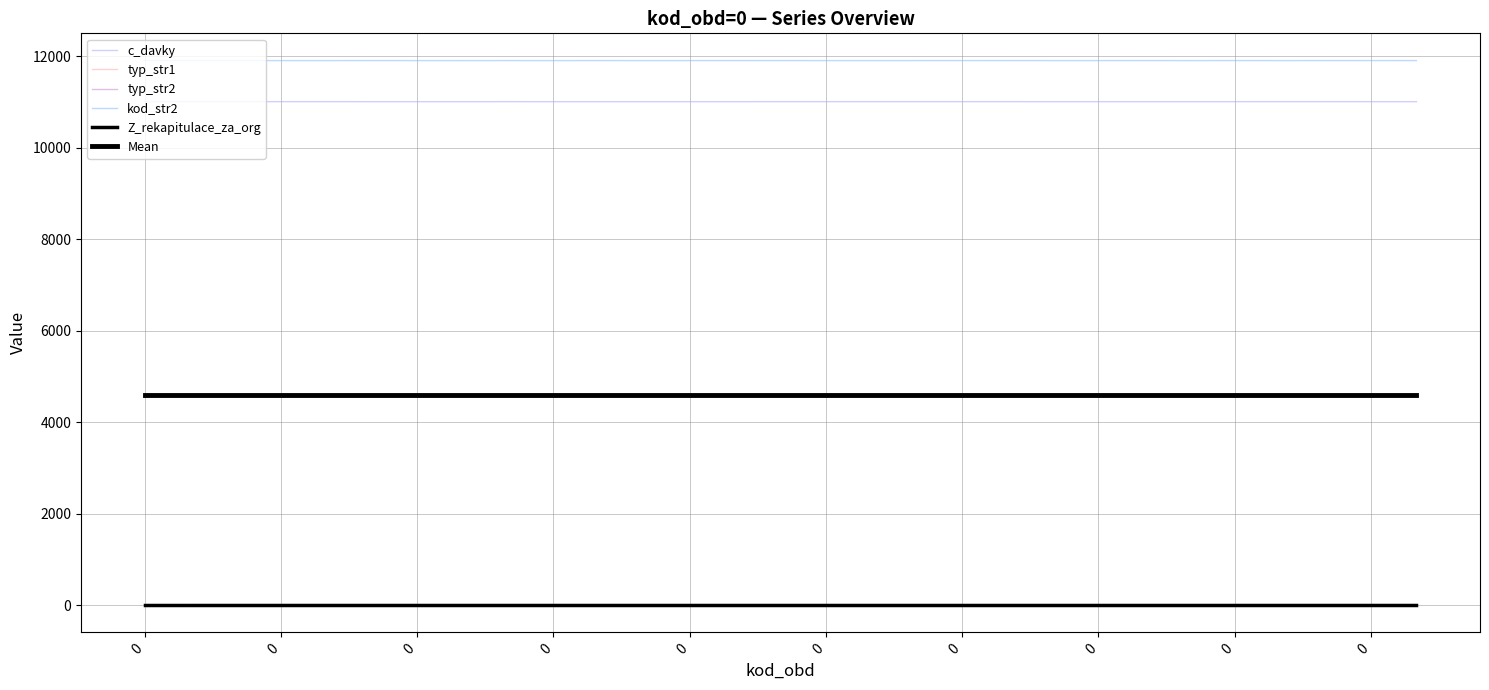

What is the value of the typ_str2 point at the 5th from the left?

0.6